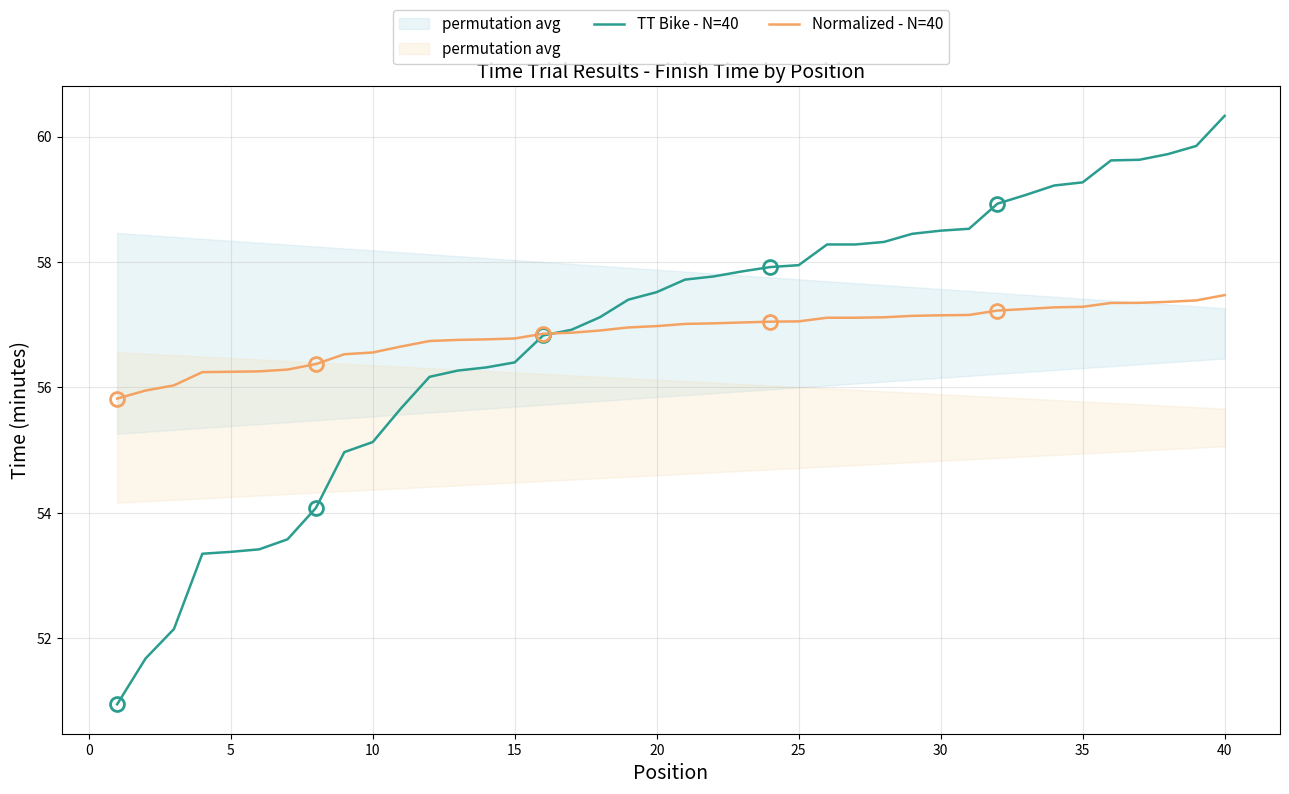

Which series has the largest total across all categories?

TT Bike - N=40